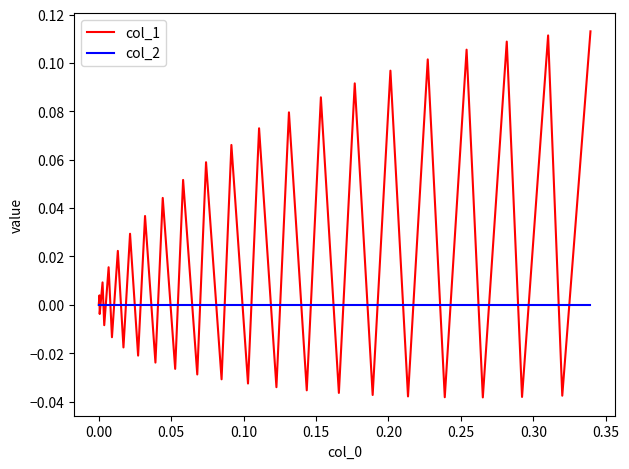

Which series has the largest total across all categories?

col_1